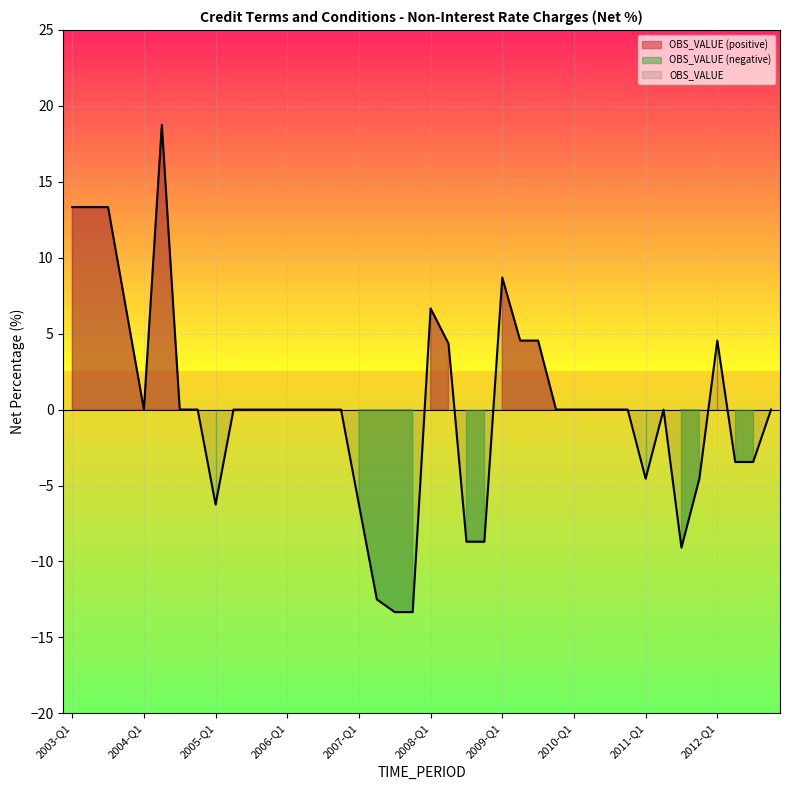

Count the number of categories in the chart.

40